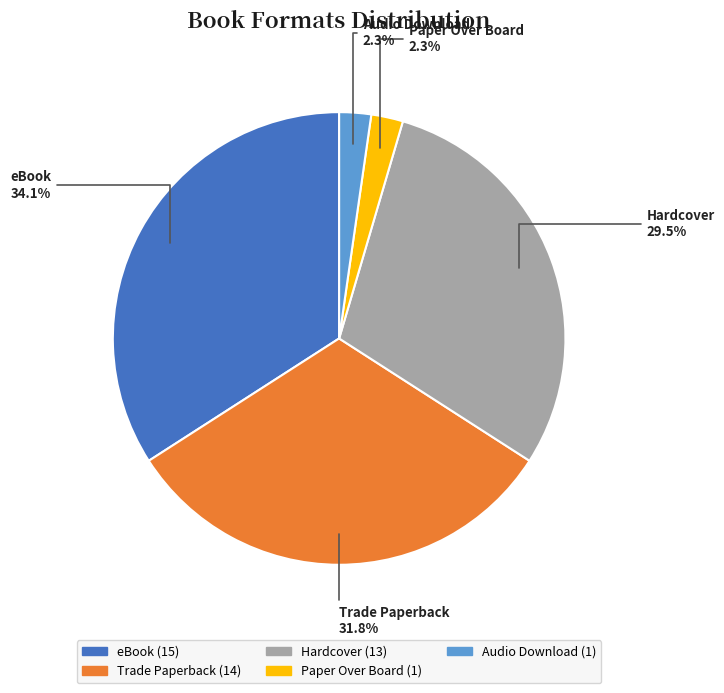

Which has a higher value, eBook or Trade Paperback?

eBook